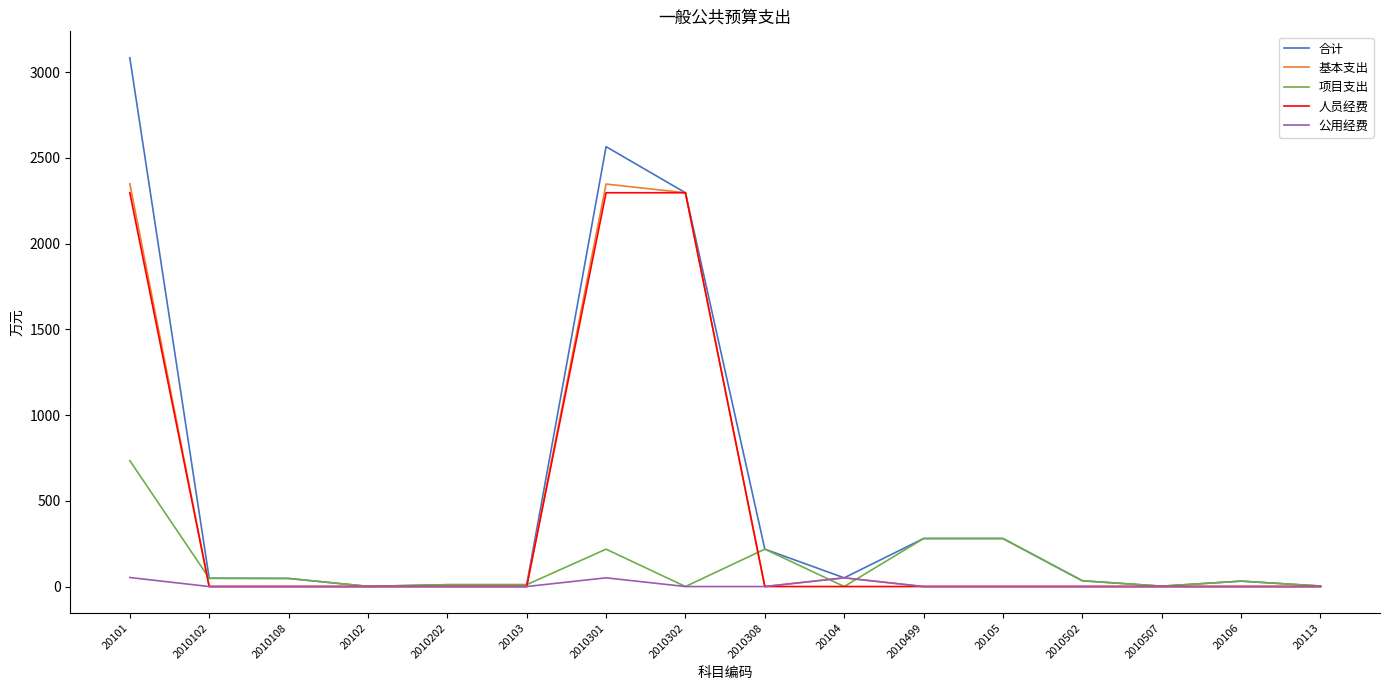

Which series has the largest range (max minus min)?

合计